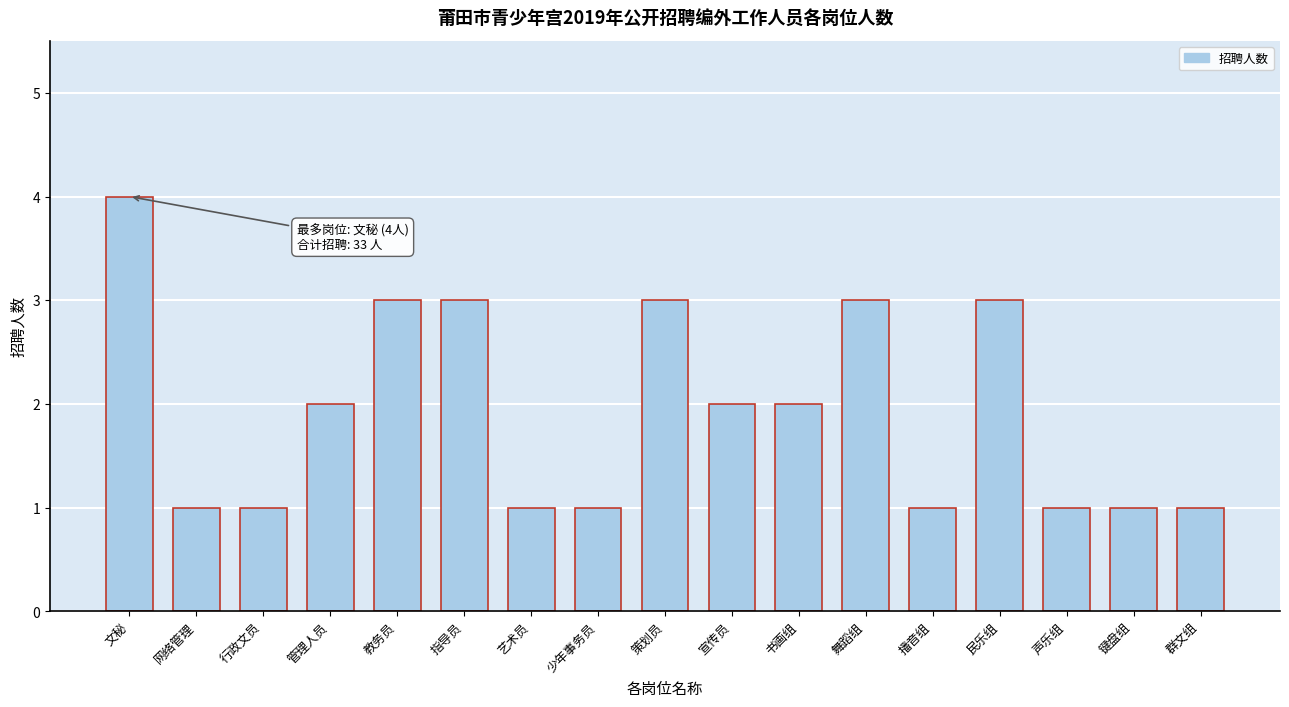

Reading left to right, transcribe all the data shown in this chart.

文秘=4	网络管理=1	行政文员=1	管理人员=2	教务员=3	指导员=3	艺术员=1	少年事务员=1	策划员=3	宣传员=2	书画组=2	舞蹈组=3	播音组=1	民乐组=3	声乐组=1	键盘组=1	群文组=1